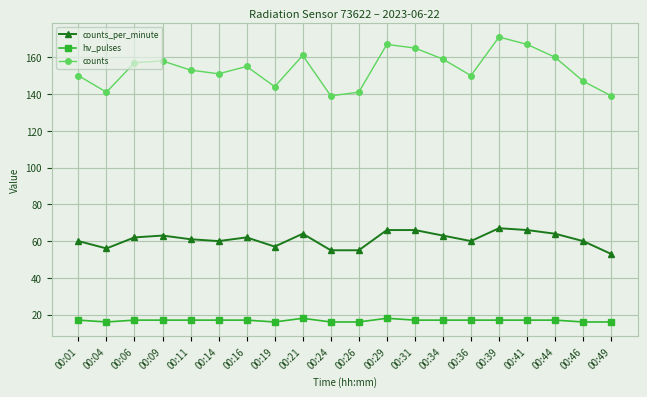

Is this an area chart (filled region under the line)?

No